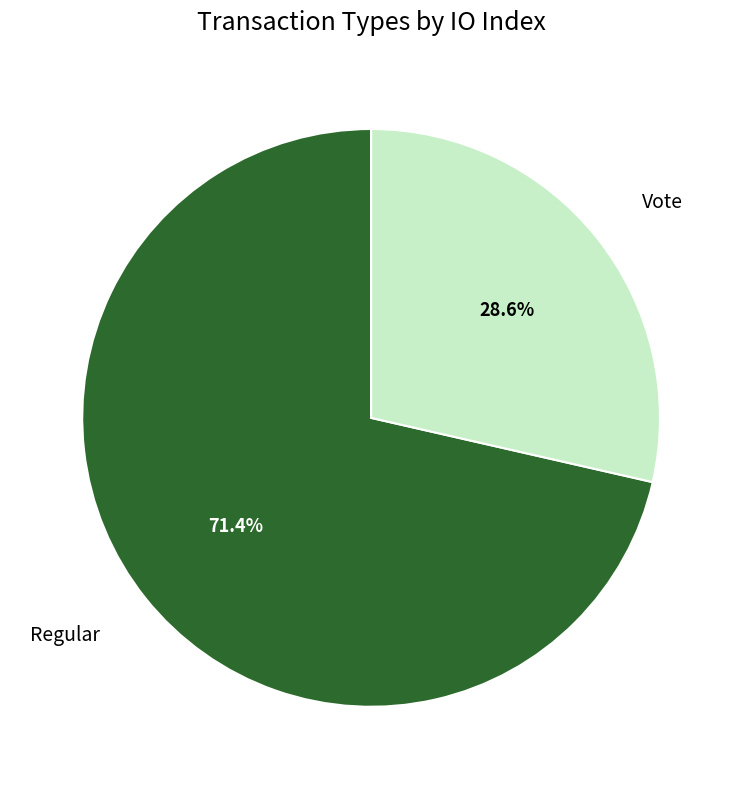

Does any single category account for the majority?

Yes